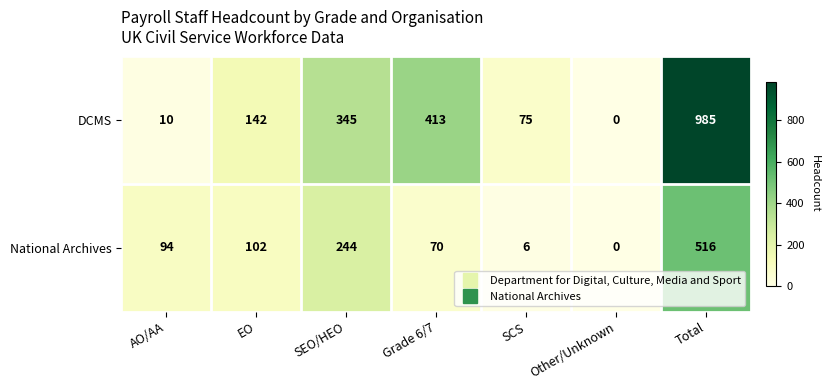

What is the difference between the maximum and second lowest values in the National Archives series?

510